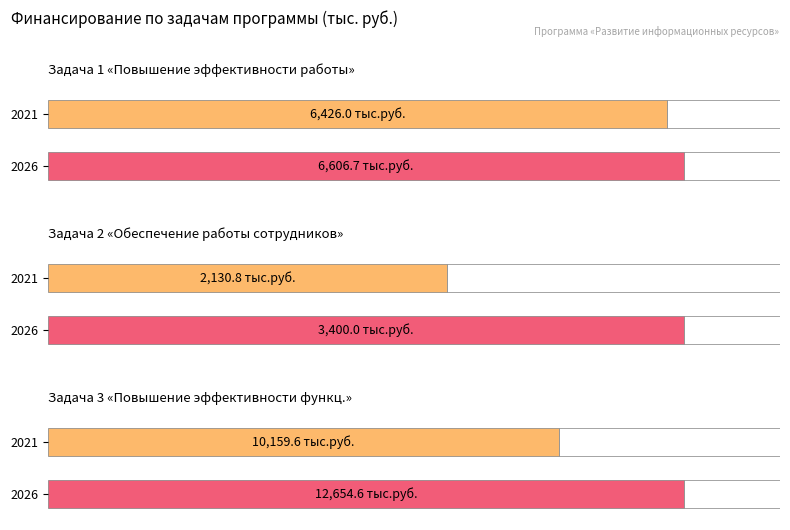

Rank the series by their maximum value, from lowest to highest.

Задача 2, Задача 1, Задача 3